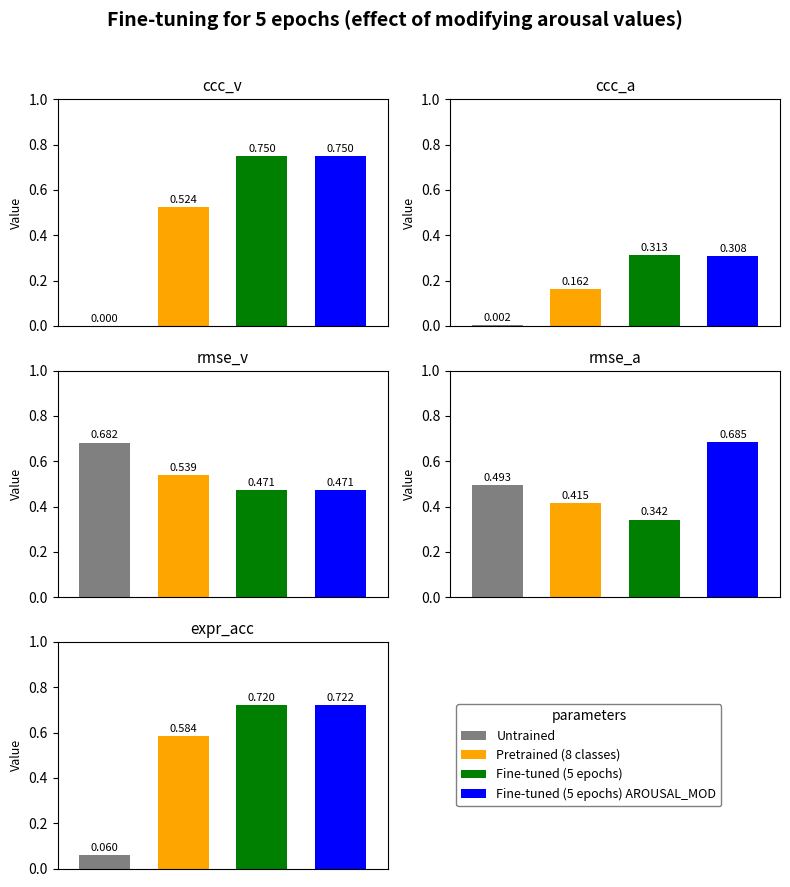

What is the lowest value of the Fine-tuned (5 epochs) AROUSAL_MOD series?

0.3